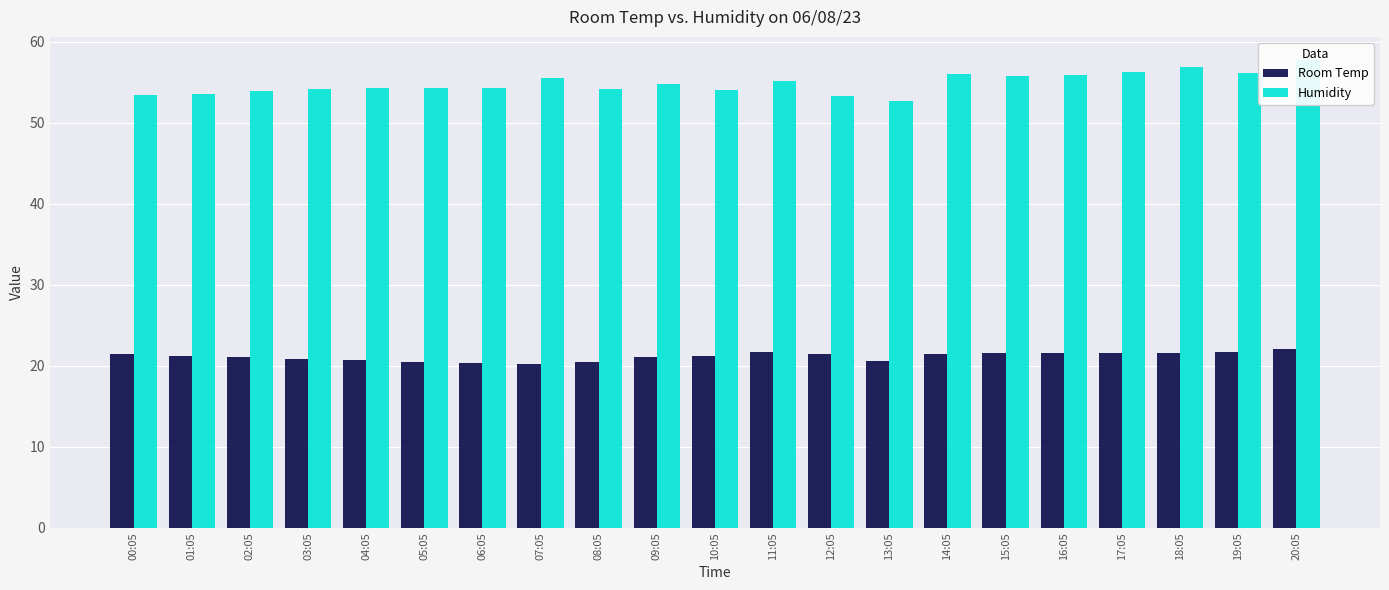

At which label does Humidity first exceed 54?

03:05